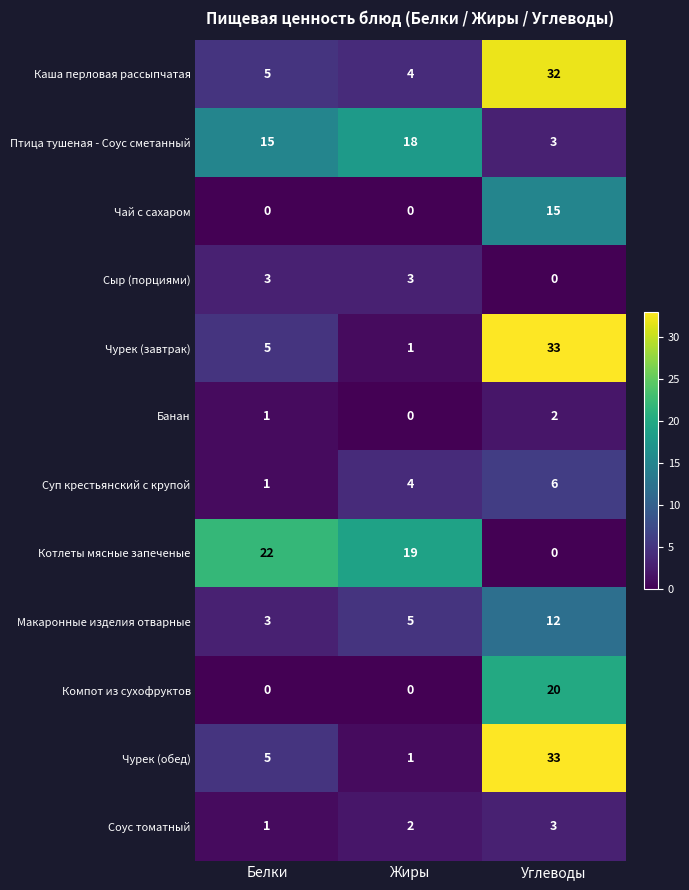

How many data points does each series have?

3